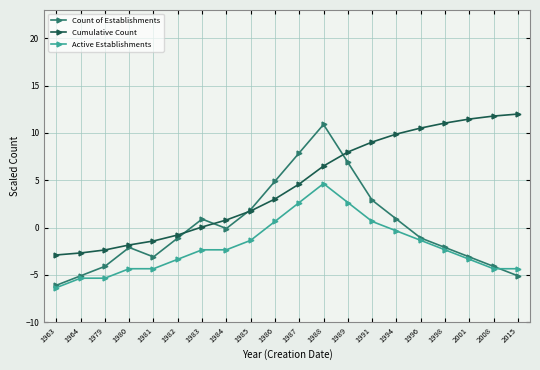

How many series are shown in this chart?

3